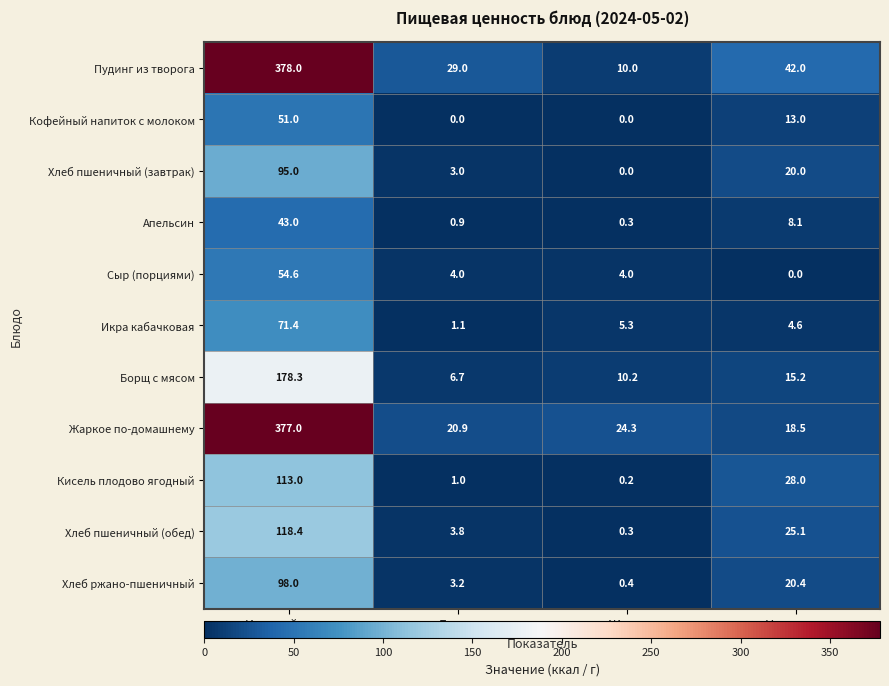

What is the approximate value of Жаркое по-домашнему at Жиры?

24.3